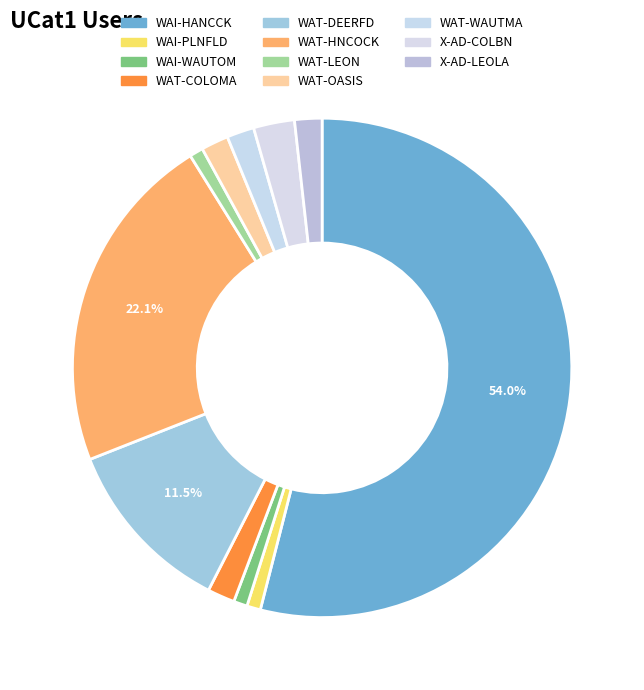

What is the ratio of the value at WAT-DEERFD to the value at WAT-HNCOCK?

0.5